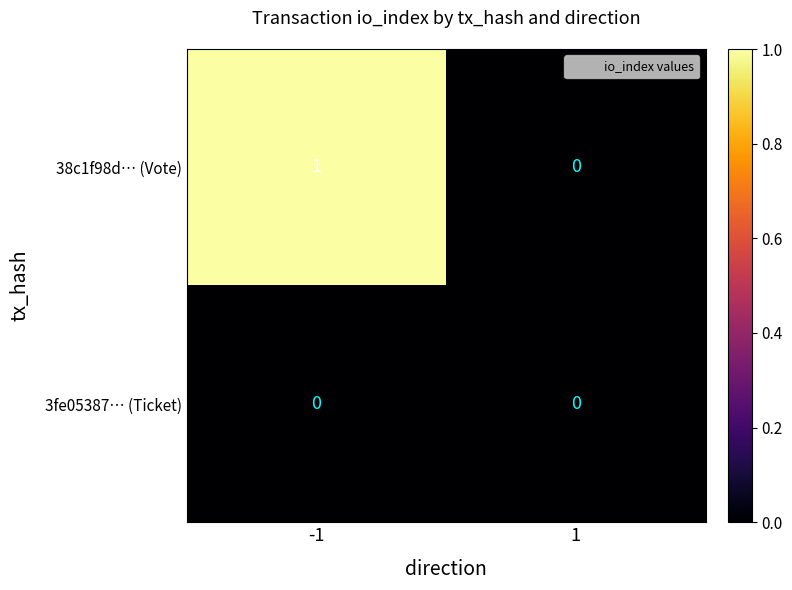

Reading left to right, transcribe all the data shown in this chart.

38c1f98d… (Vote): 1	0
3fe05387… (Ticket): 0	0